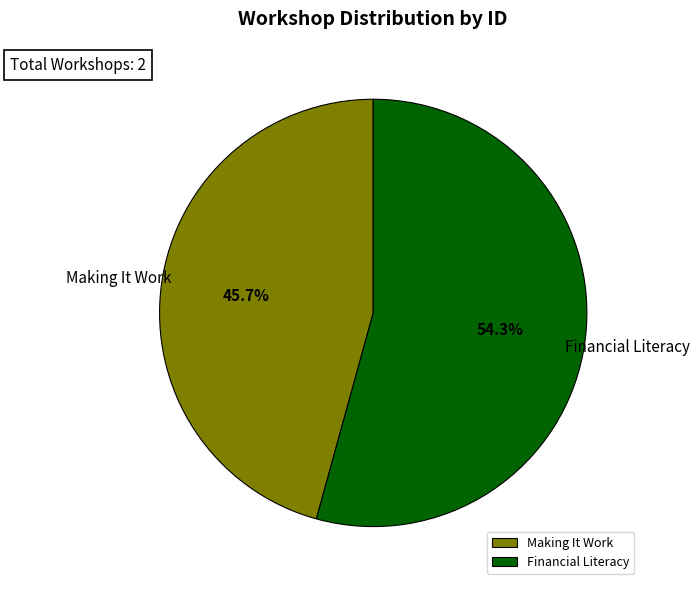

To the nearest percent, what is the average slice percentage?

50%